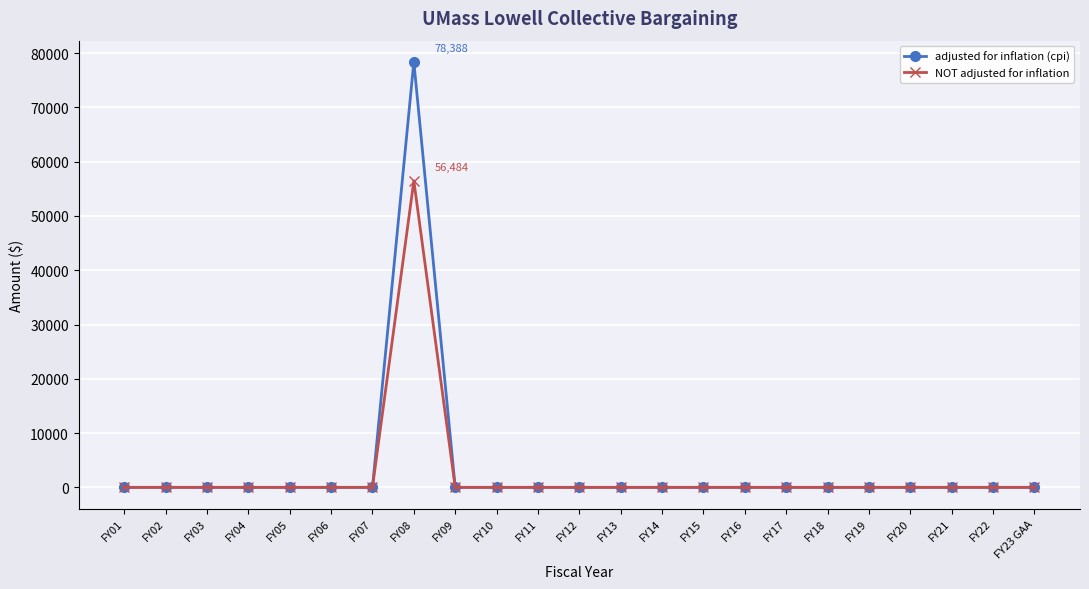

Count the number of categories in the chart.

23